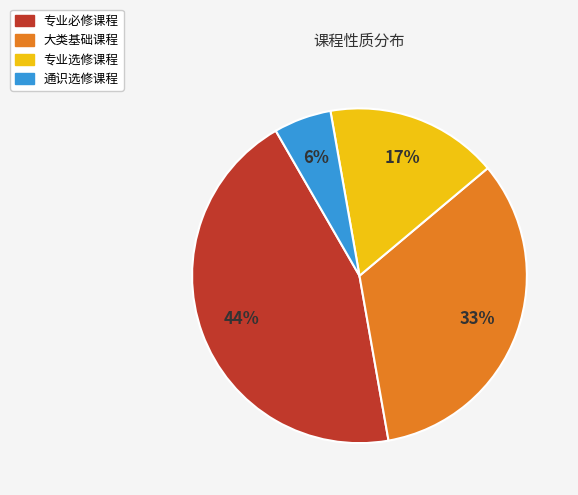

Count the number of slices in the pie.

4